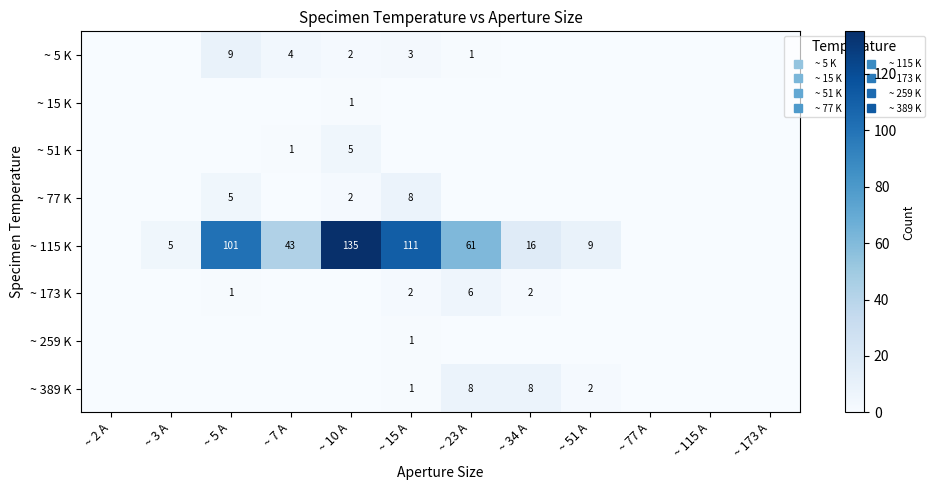

What is the difference between the highest and lowest values at ~ 3 A?

5